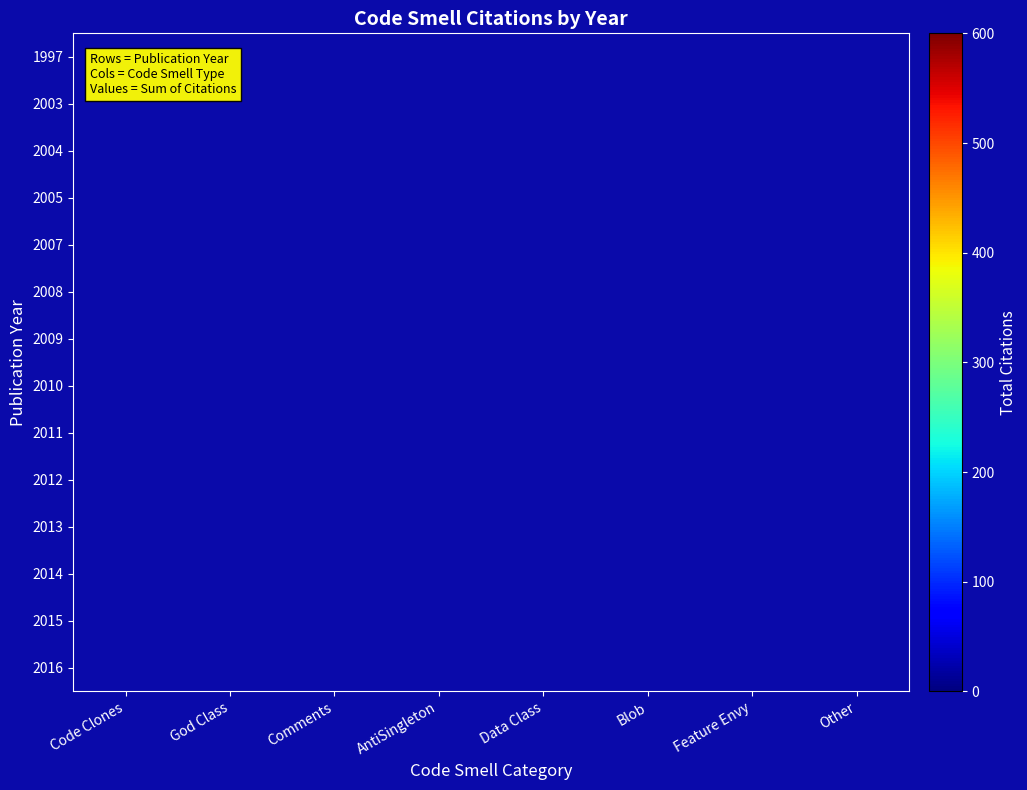

At Blob, list the series in order from largest to smallest.

1997, 2003, 2004, 2005, 2007, 2008, 2009, 2010, 2011, 2012, 2013, 2014, 2015, 2016